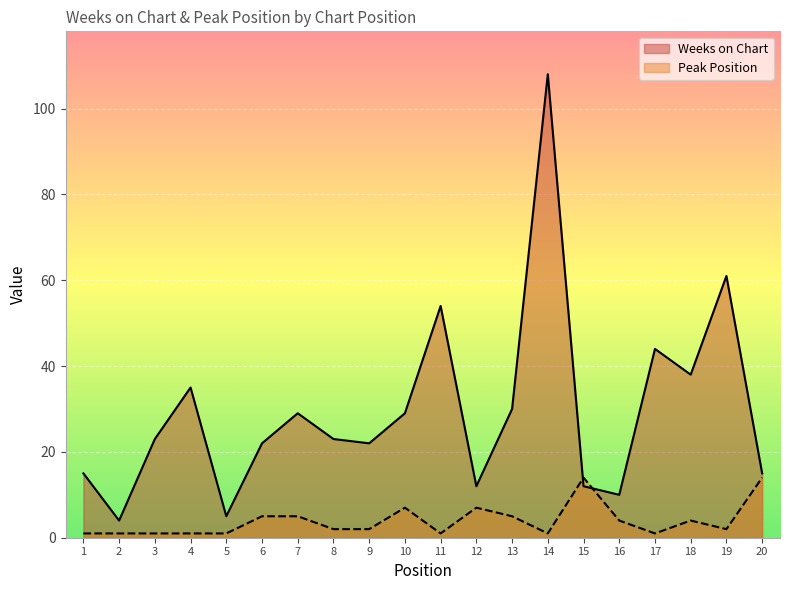

Where do Weeks on Chart and Peak Position first cross each other?

14 and 15